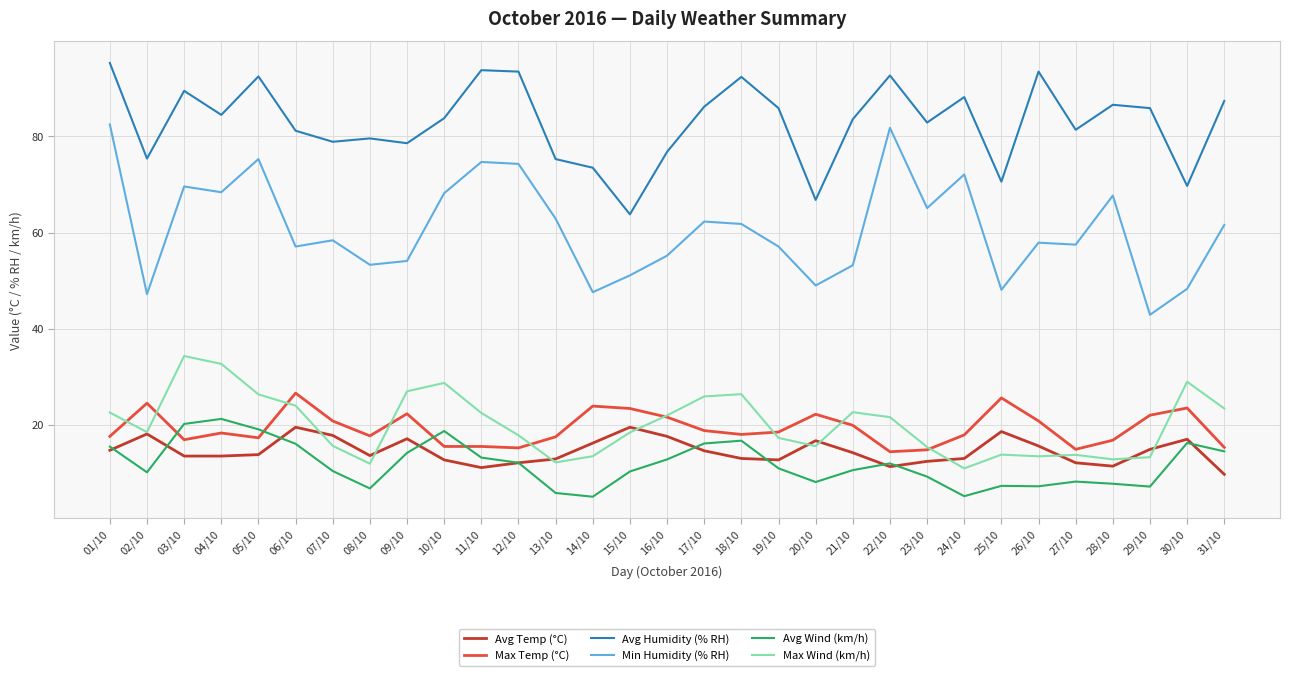

What is the minimum value for Avg Temp (°C)?

9.7